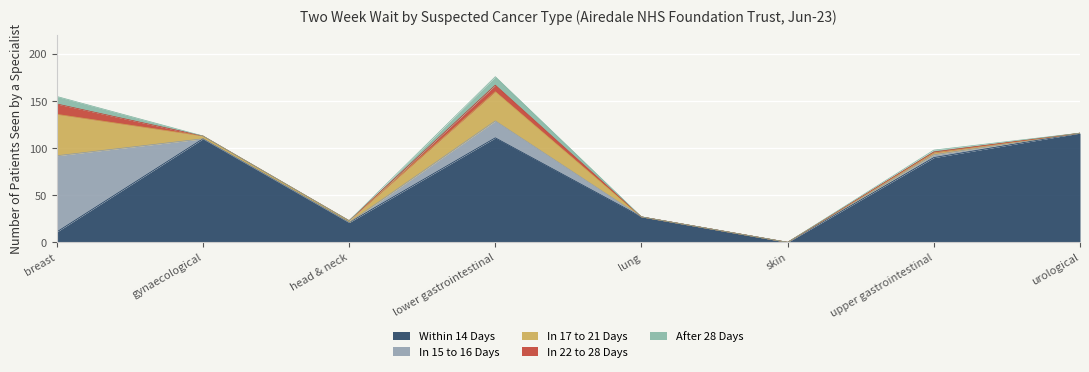

What is the average value of the Within 14 Days series?

61